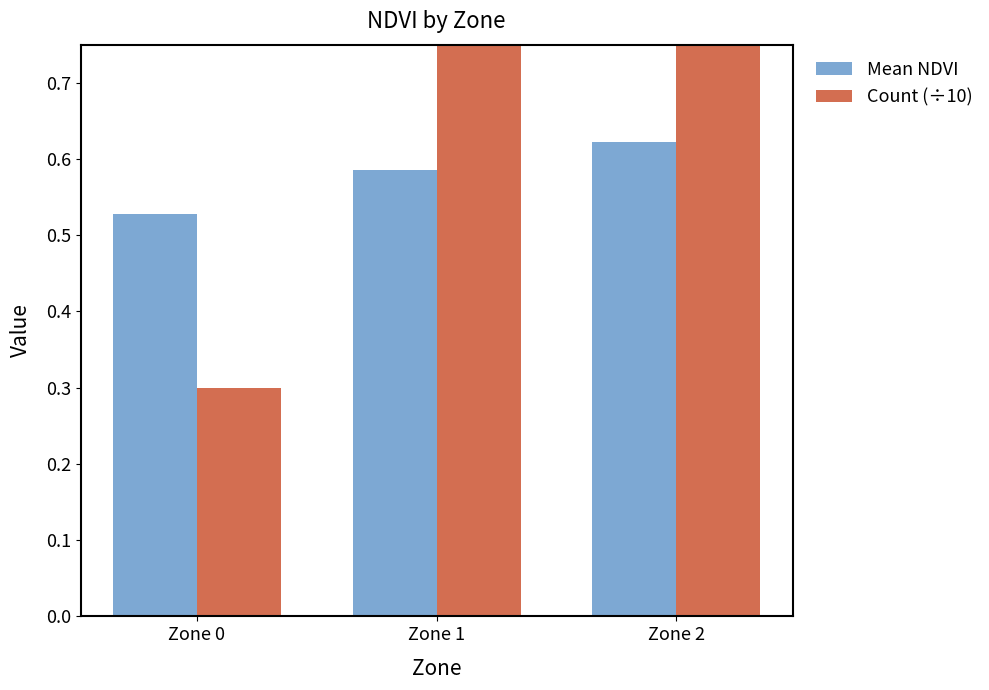

How many bars are there in each group?

2